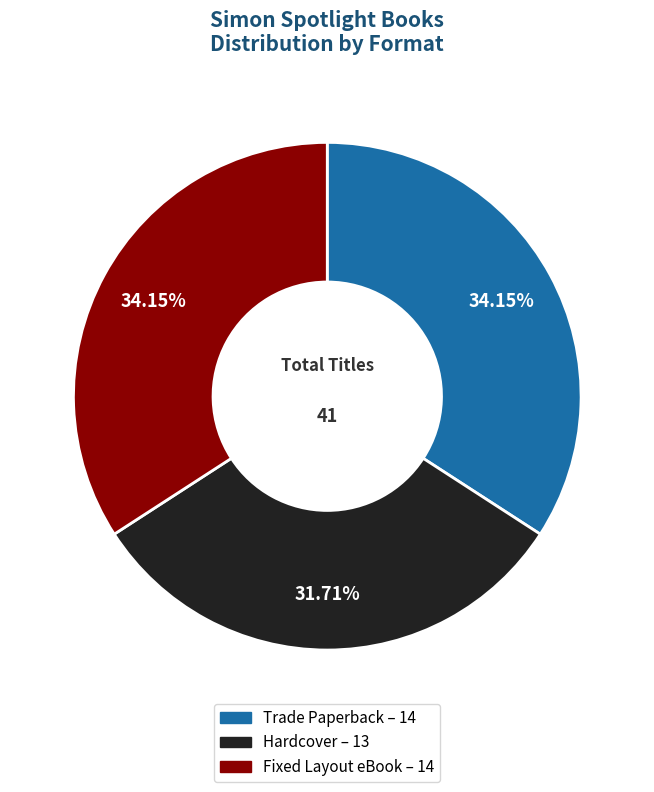

Which category has the smallest portion of the pie?

Hardcover